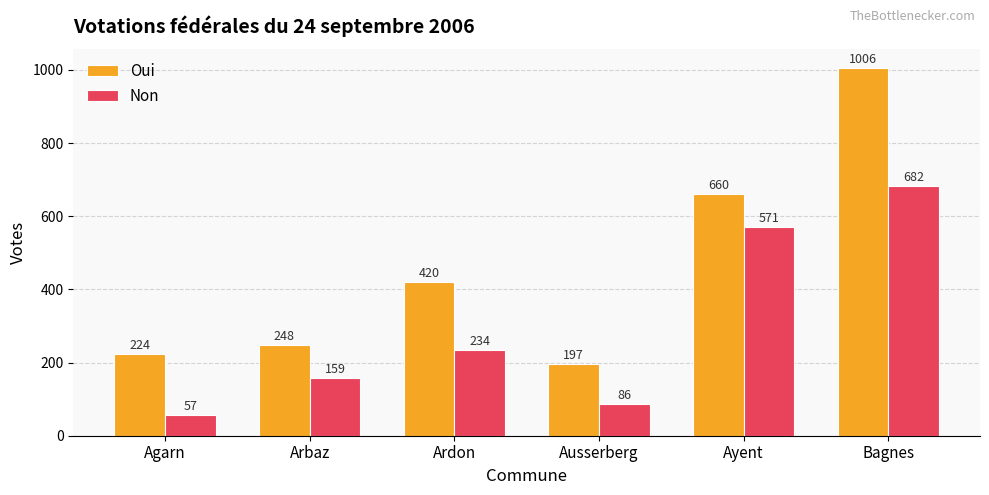

What is the maximum value shown in the chart?

1006